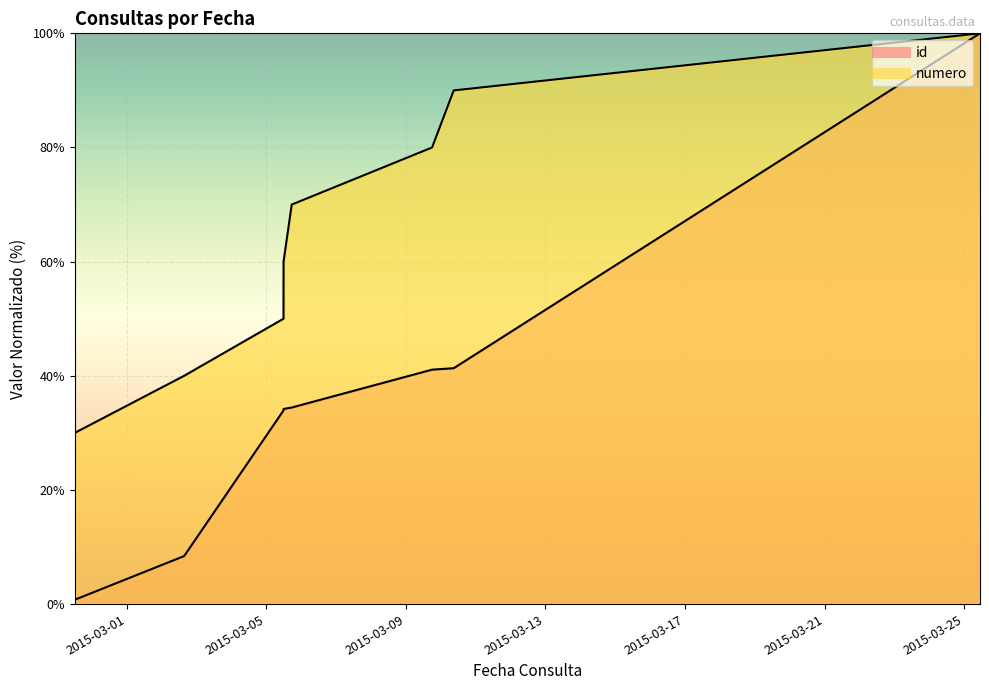

True or false: id and numero intersect in this chart.

False